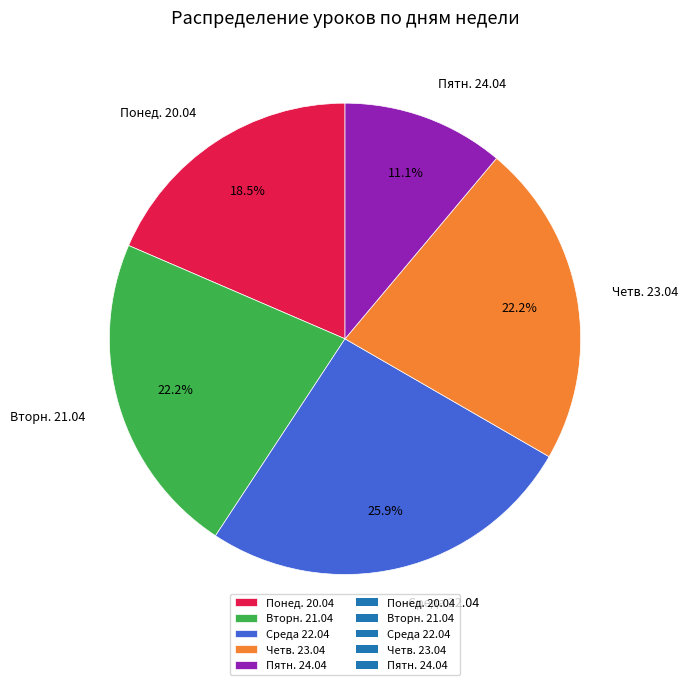

To the nearest percent, what is the difference between the Среда 22.04 and Пятн. 24.04 slice percentages?

15%